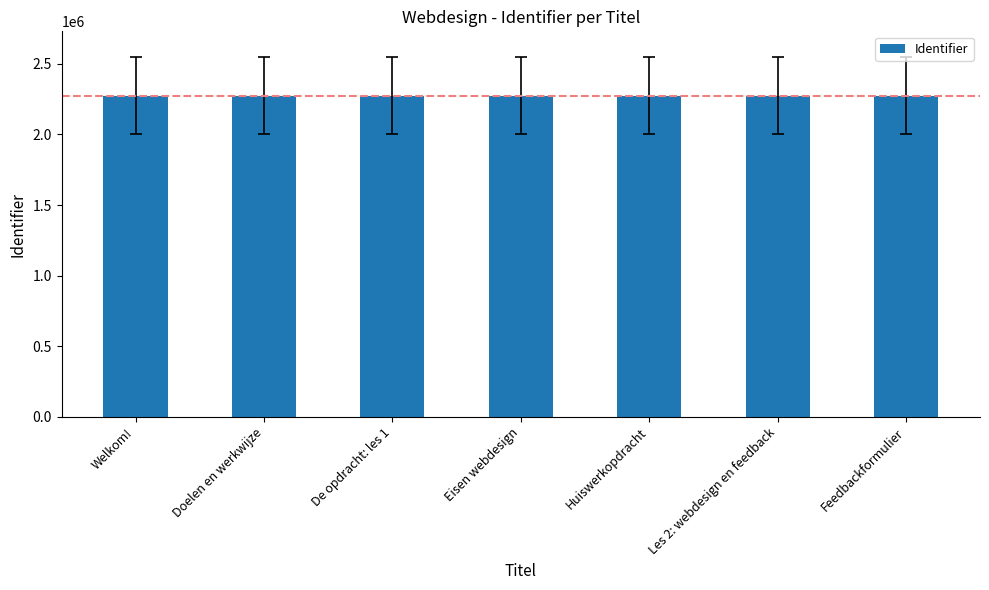

What is the sum of all values?

15923796